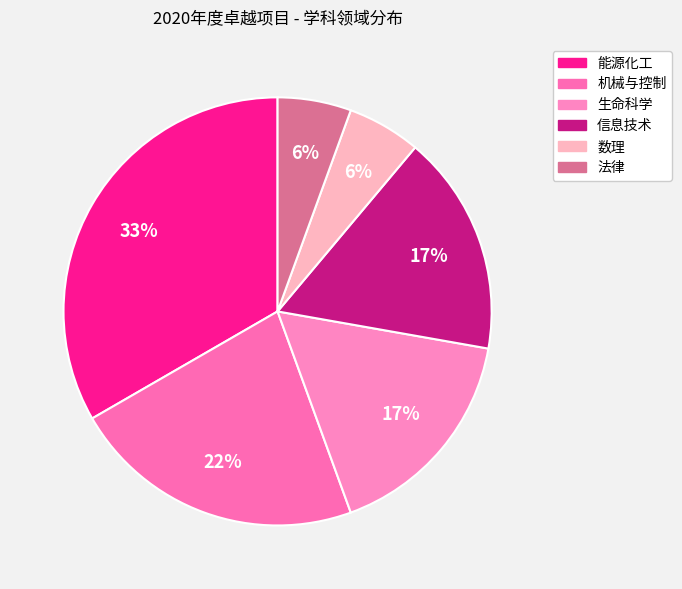

Count the number of slices in the pie.

6